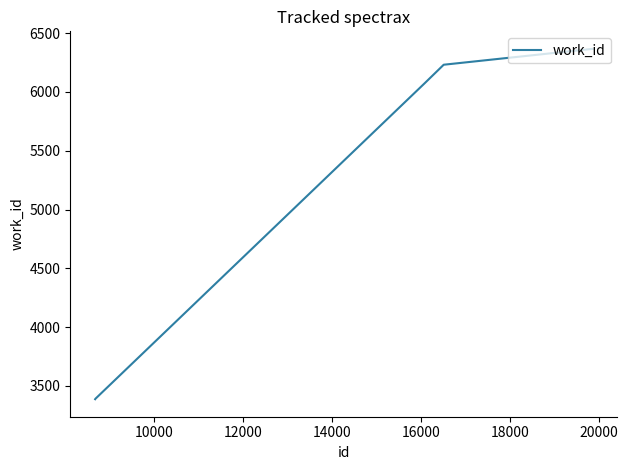

What is the difference between the second highest and minimum values?

2979